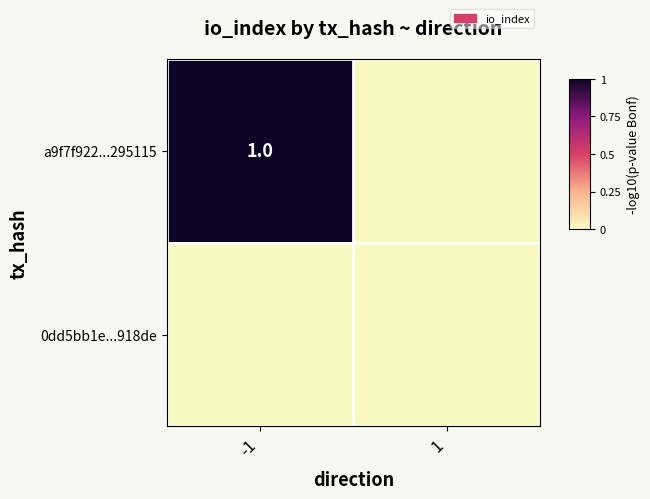

List the series in order of their overall mean, highest first.

a9f7f922...295115, 0dd5bb1e...918de